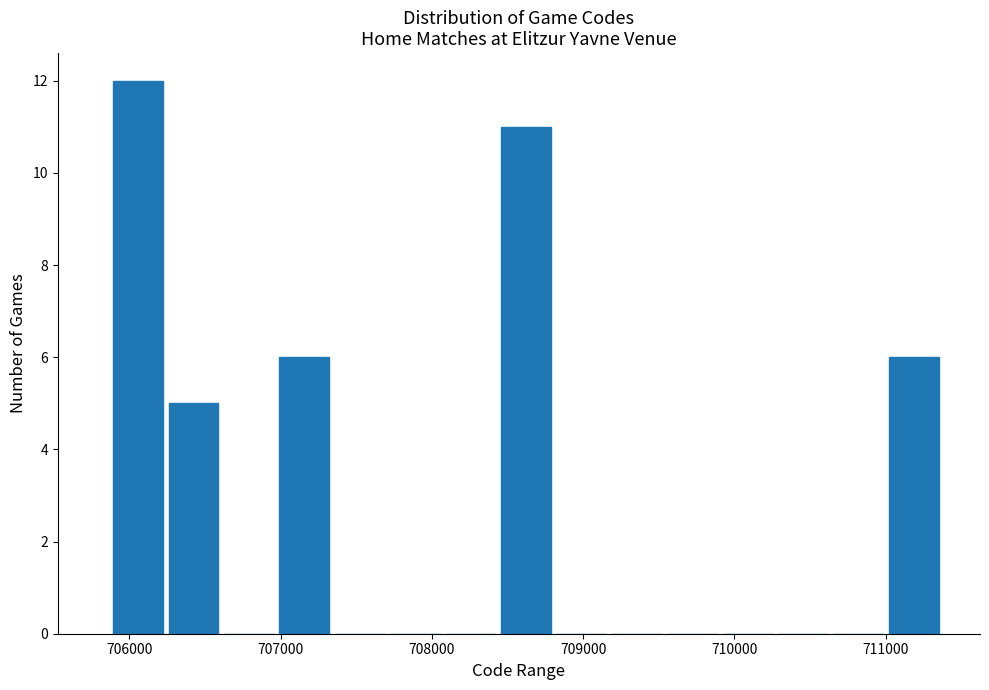

Read against the x-axis, roughly where is the centre of the tallest bar?

706100